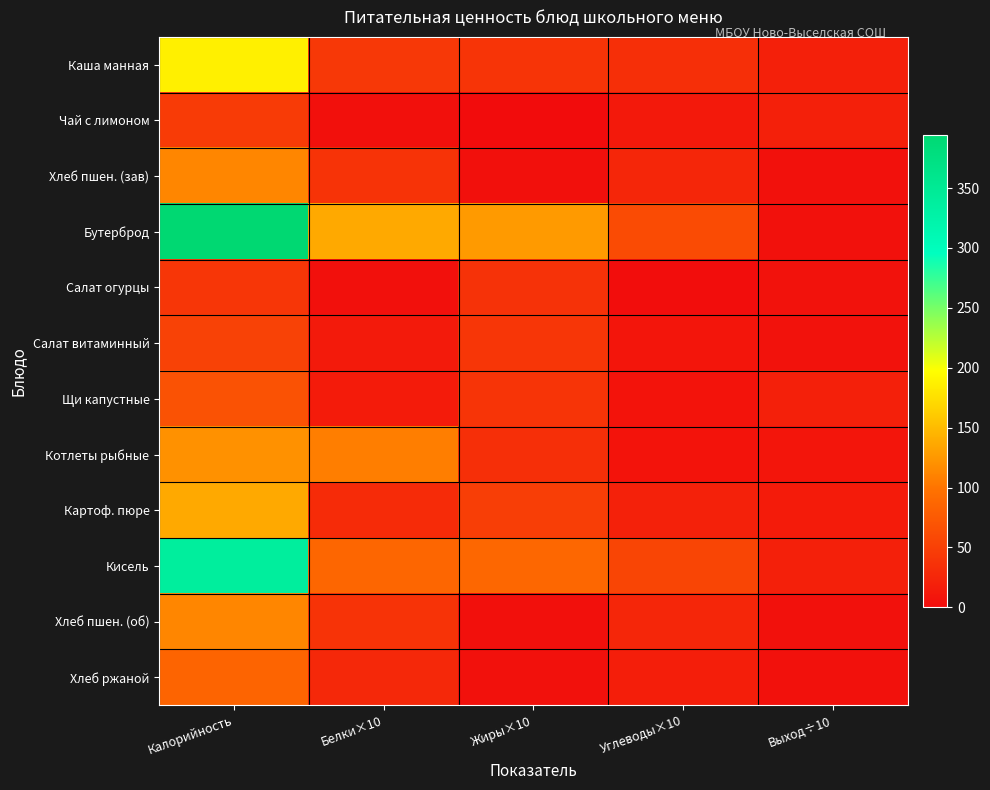

Which category has the lowest value across all series?

Жиры×10